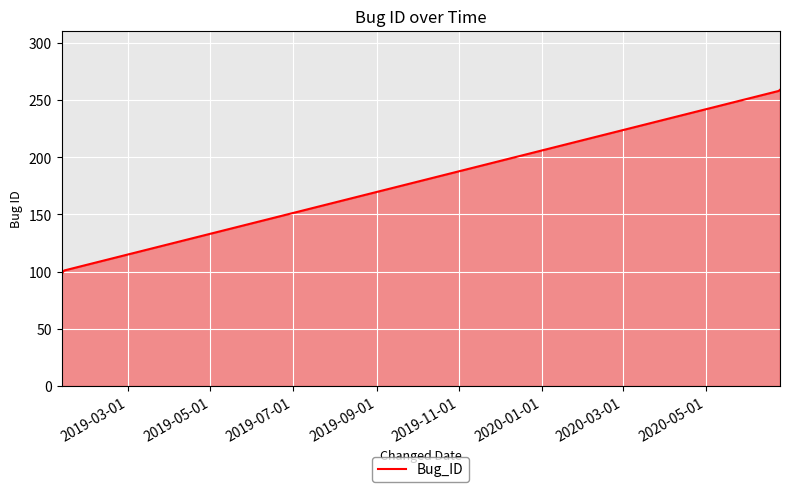

Does the chart display data point markers on the line(s)?

No